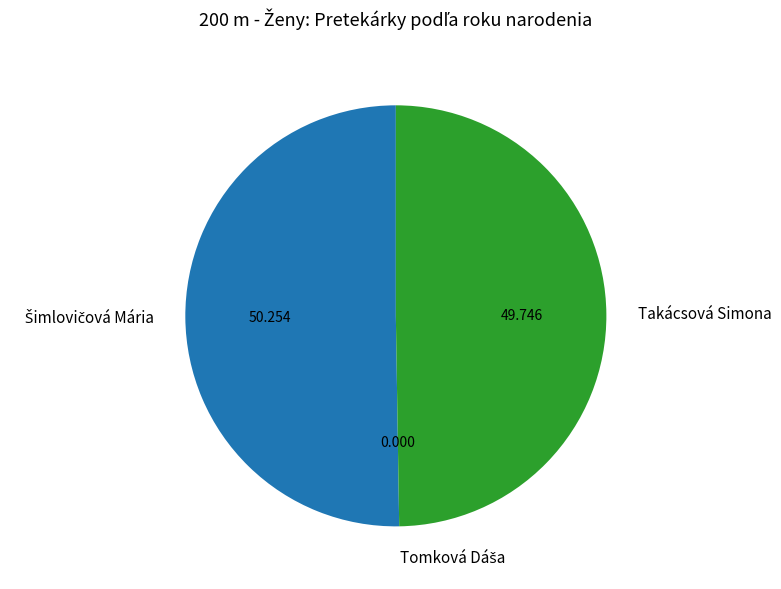

Rank the categories by value from highest to lowest.

Šimlovičová Mária, Takácsová Simona, Tomková Dáša